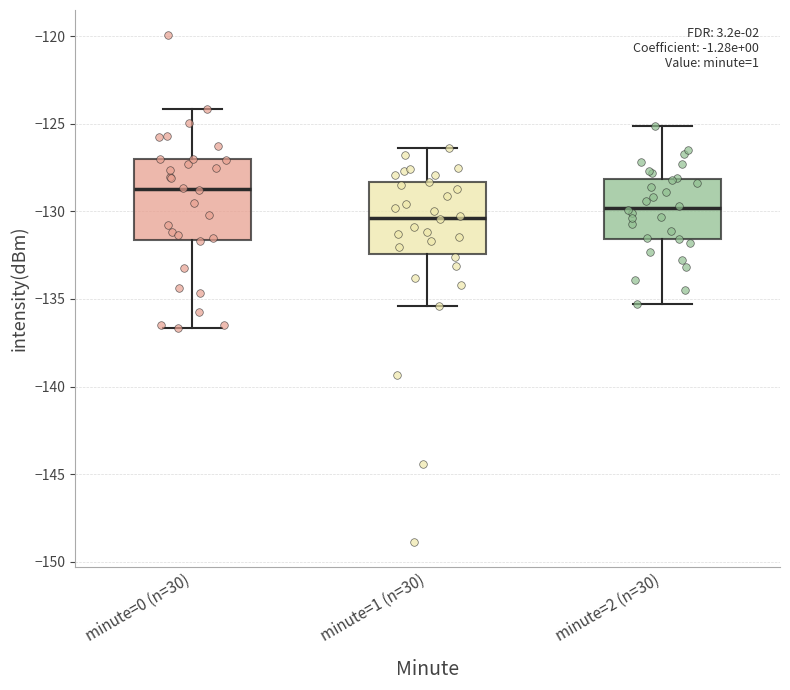

Where is the lower edge of the box for minute=1 (n=30) on the y-axis? The values are not printed on the chart, so give them approximately, as read against the axis.

-132.5